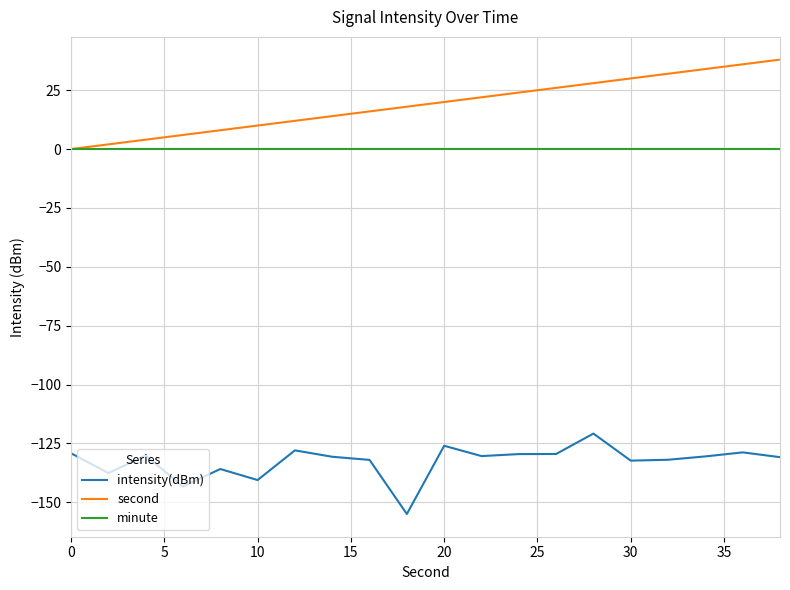

What is the maximum value shown in the chart?

38.0